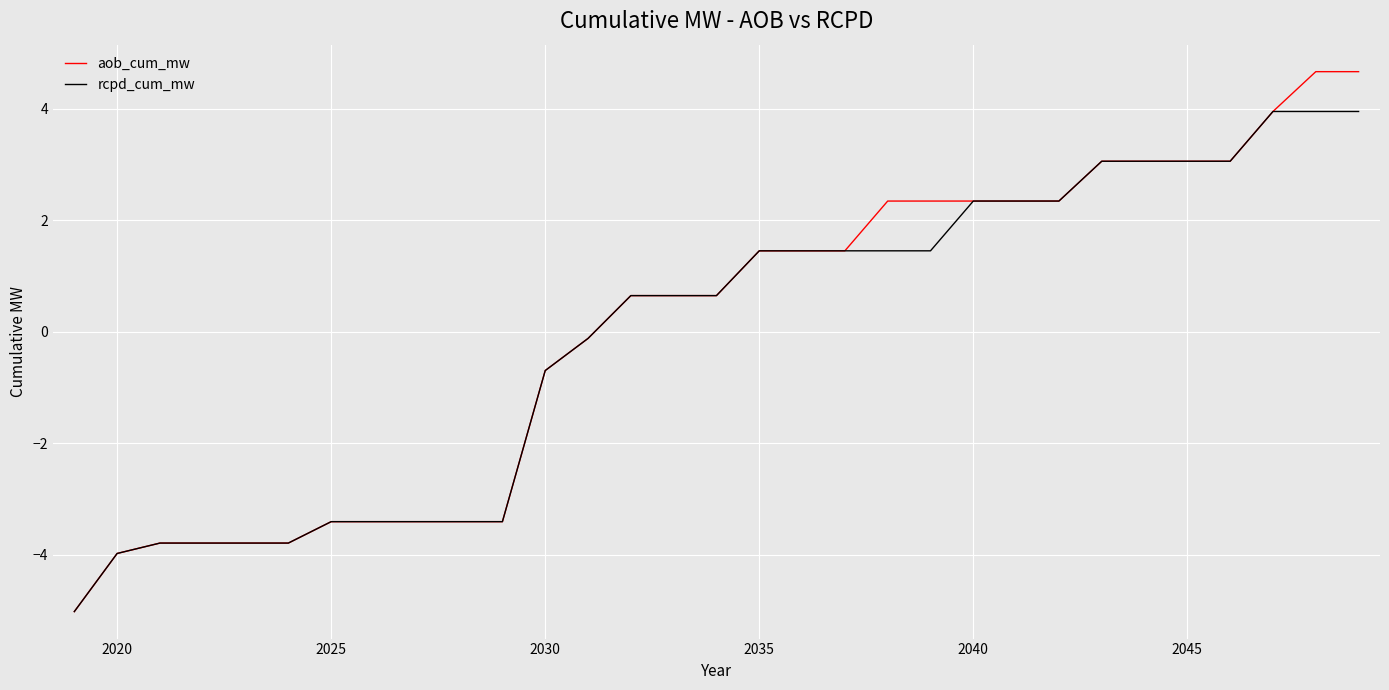

Rank the series by their maximum value, from highest to lowest.

aob_cum_mw, rcpd_cum_mw